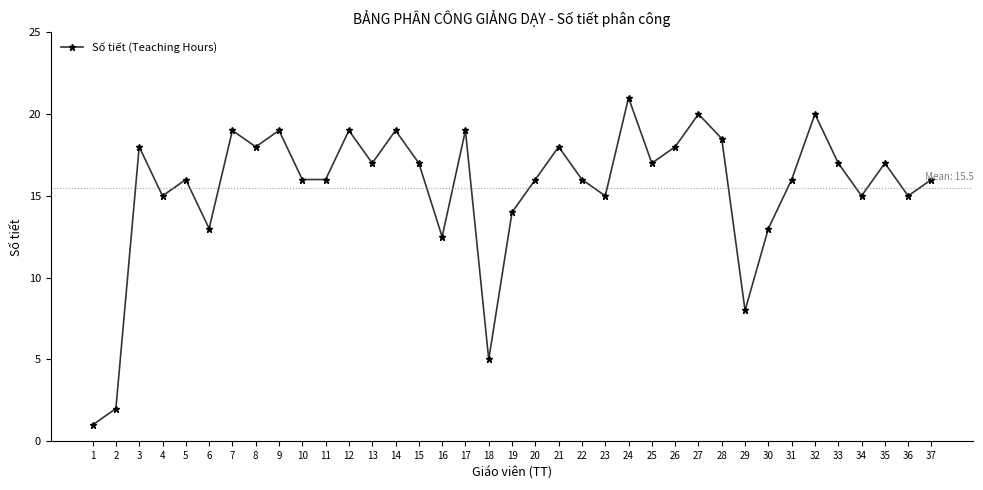

What is the value of the 14th point from the left?

19.0